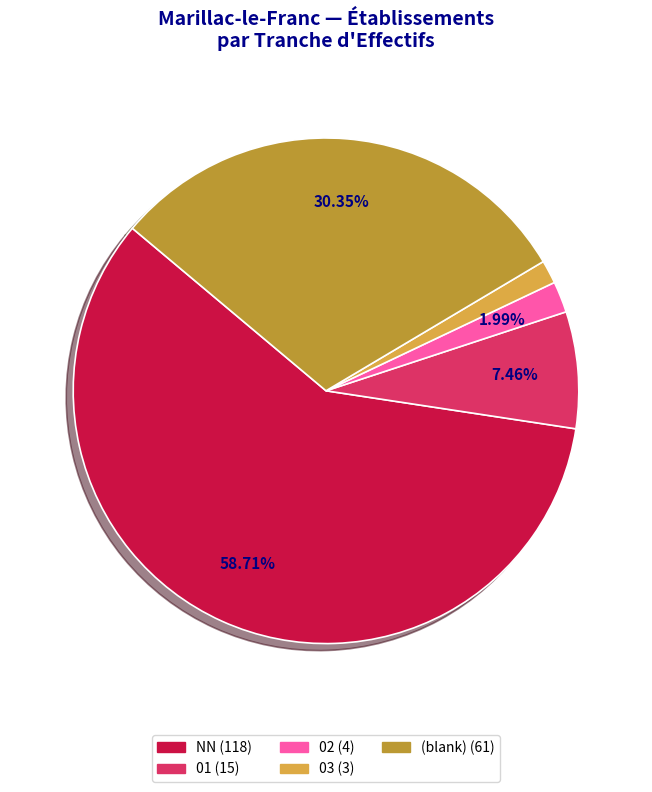

Does any single category account for the majority?

Yes